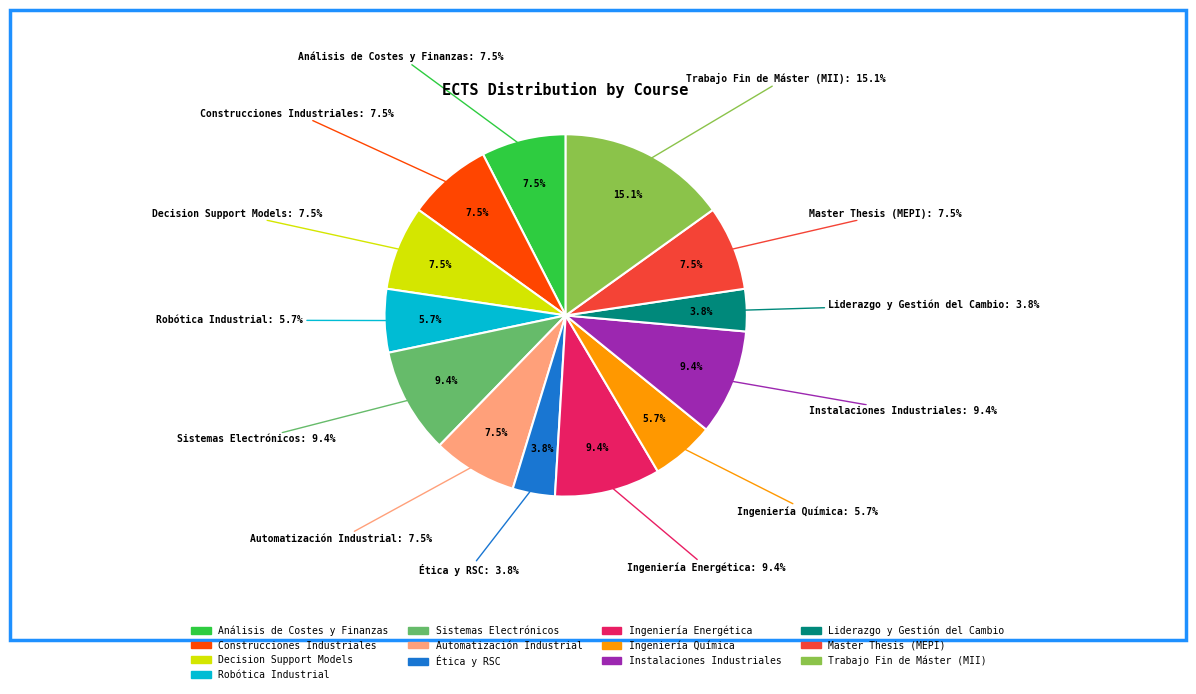

Do Liderazgo y Gestión del Cambio and Ingeniería Química together represent more than half of the pie?

No